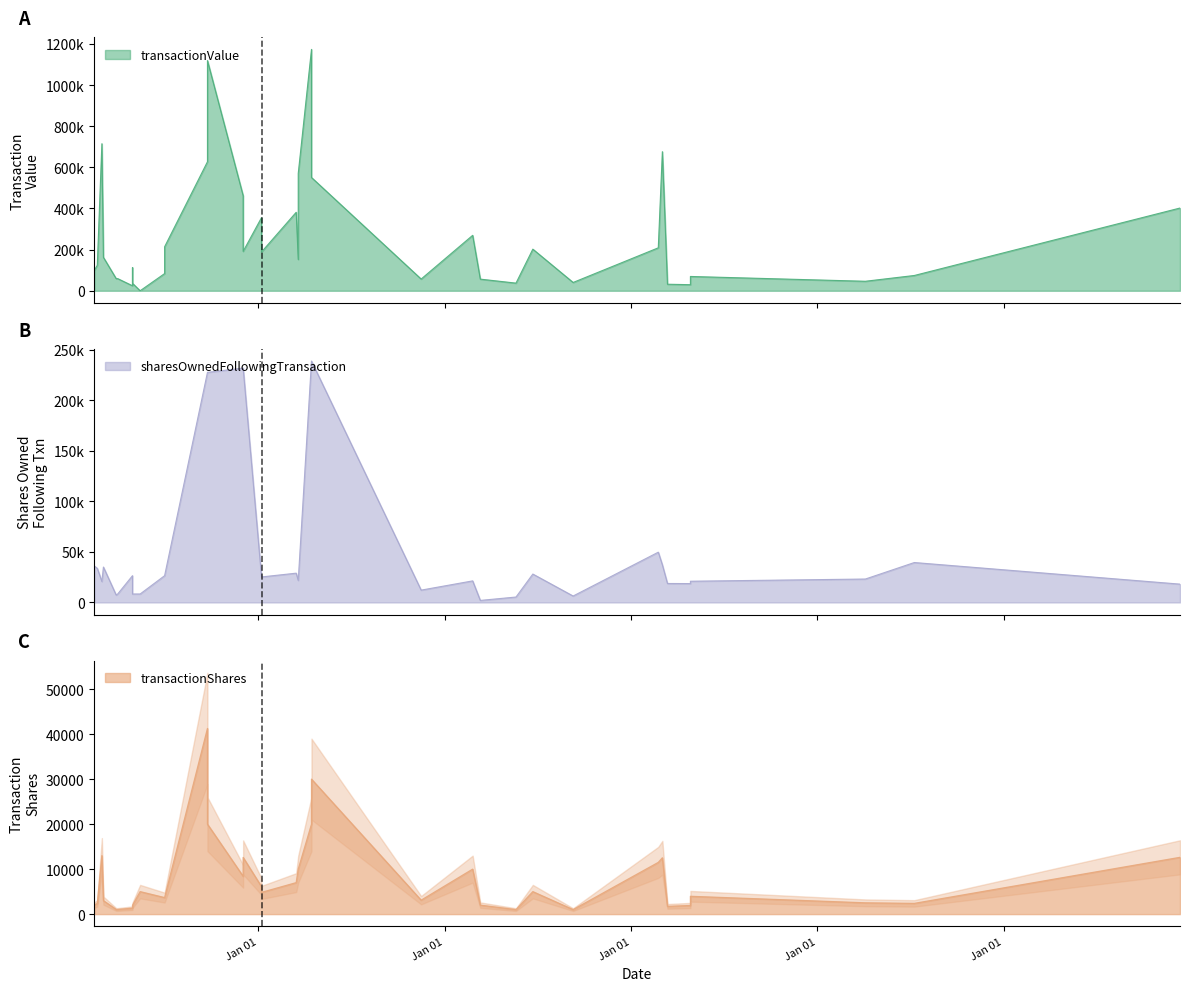

What is the spread (max minus min) of values at 32?

58007